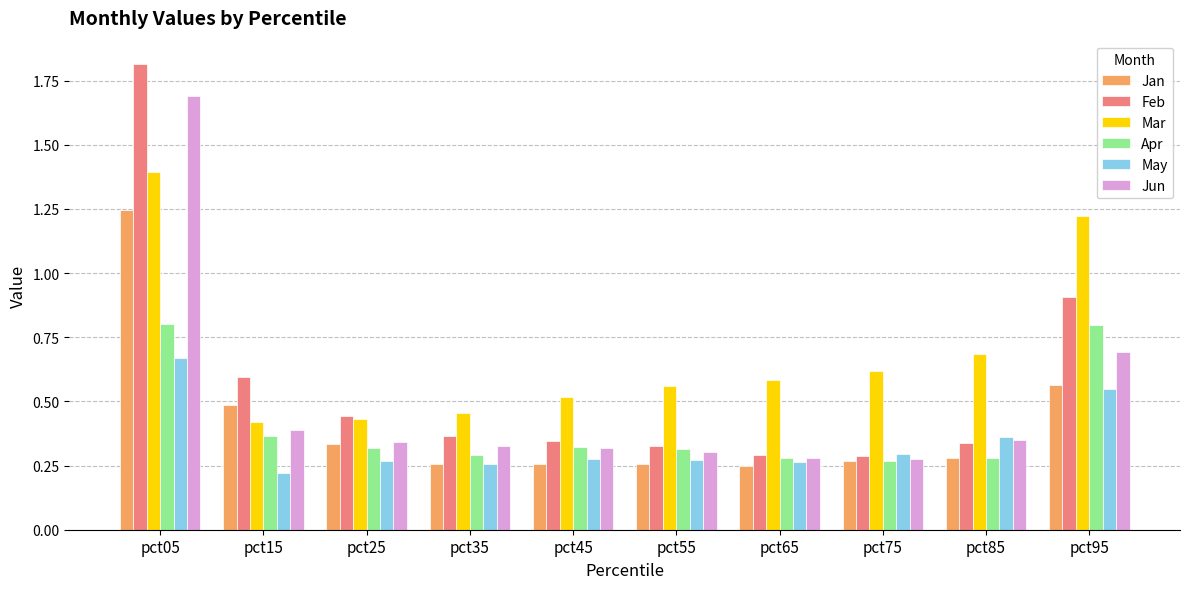

List the series in order of their peak value, lowest first.

May, Apr, Jan, Mar, Jun, Feb